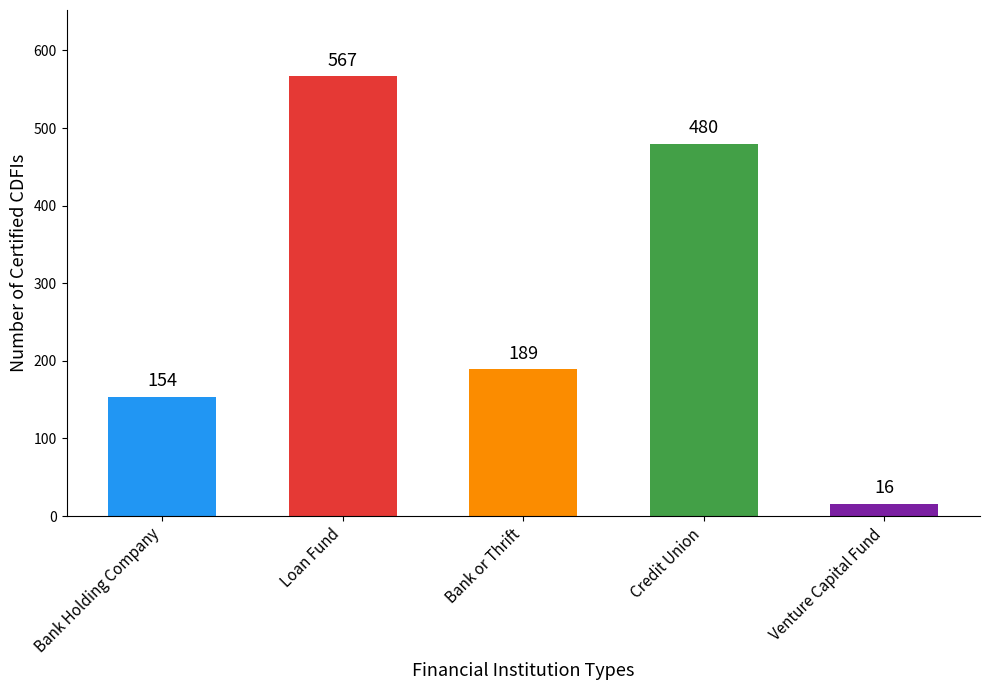

Which category has the highest value across all series?

Loan Fund